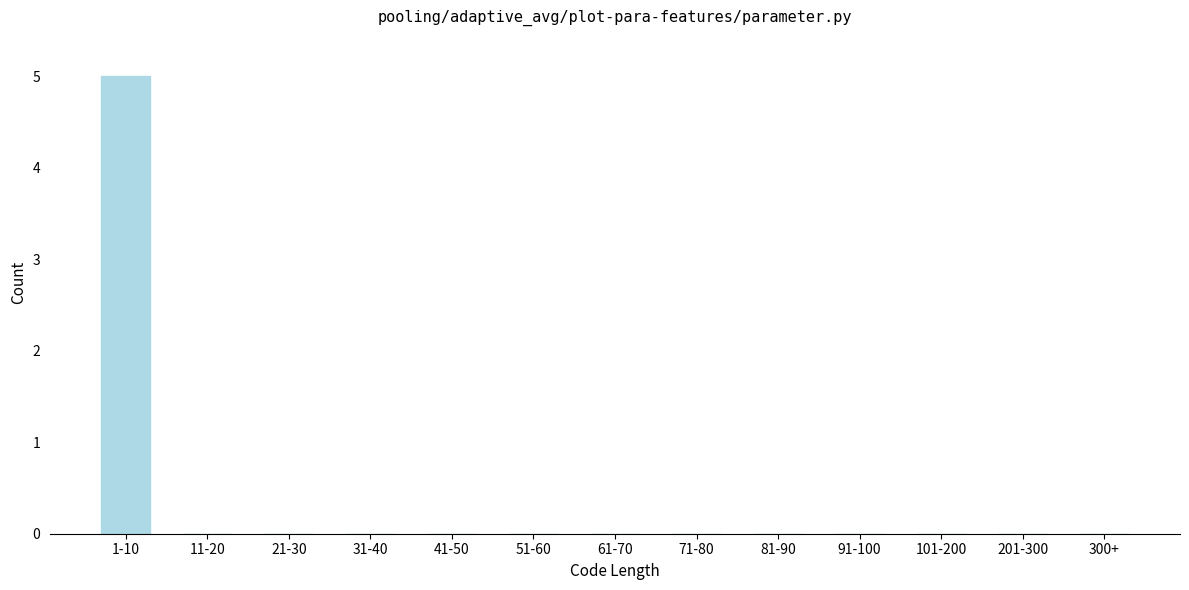

Reading left to right, list all the values displayed in this chart.

1-10=5	11-20=0	21-30=0	31-40=0	41-50=0	51-60=0	61-70=0	71-80=0	81-90=0	91-100=0	101-200=0	201-300=0	300+=0